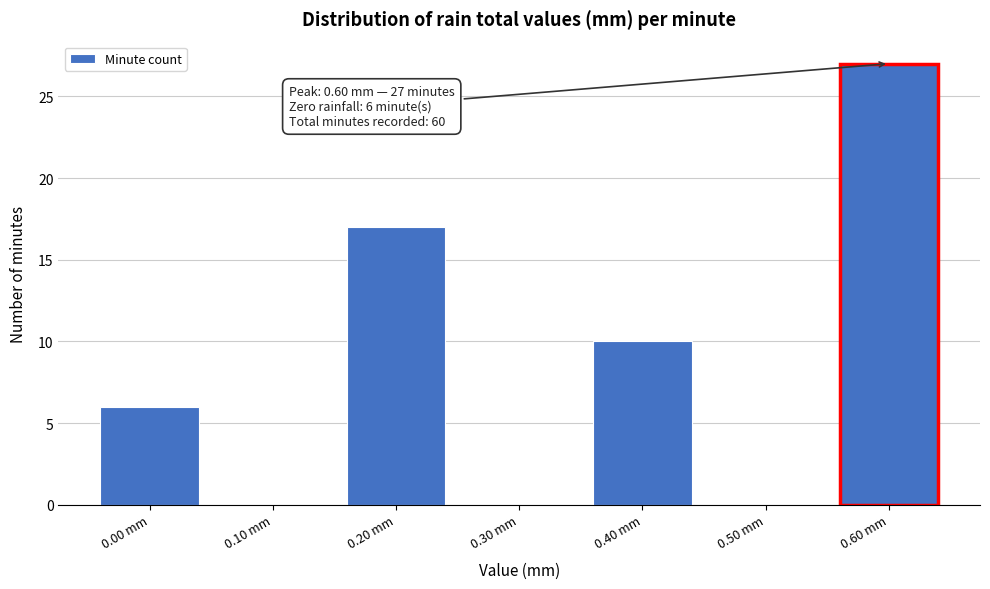

Which range on the x-axis has the tallest bar?

0.55 to 0.65